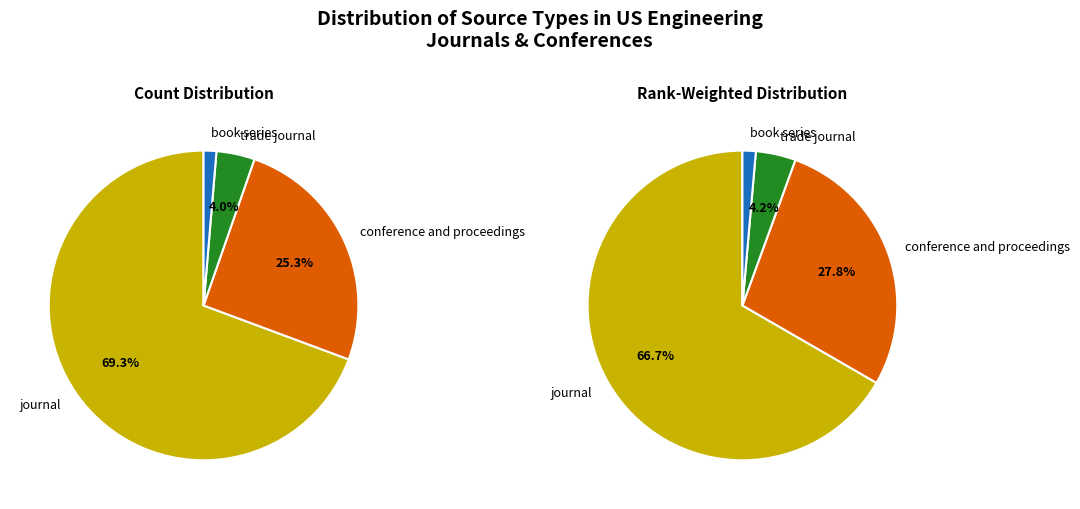

What portion of the pie excludes journal?

30.7%